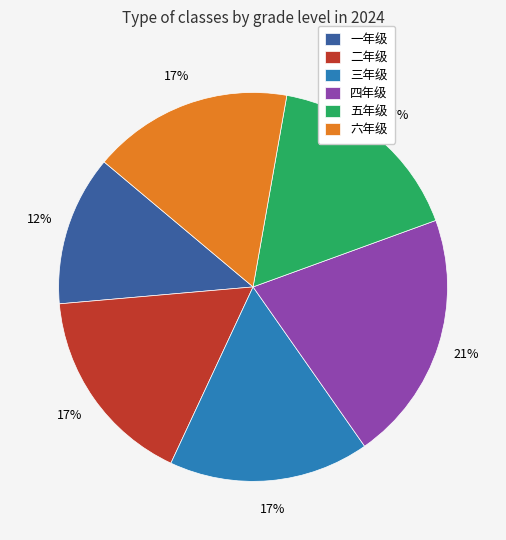

The 二年级 slice represents 2% of the pie. True or false?

False